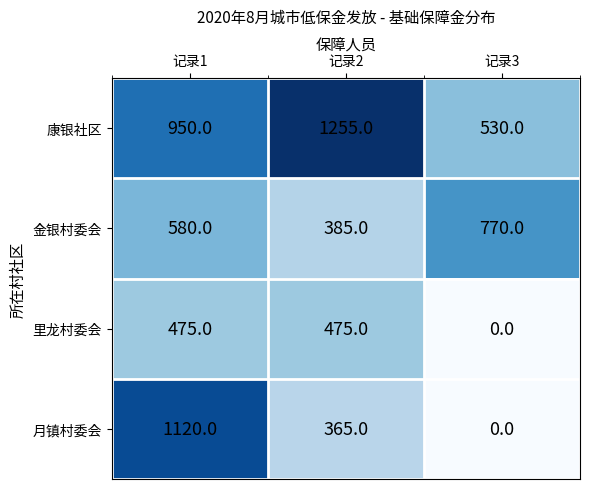

What is the maximum value shown in the chart?

1255